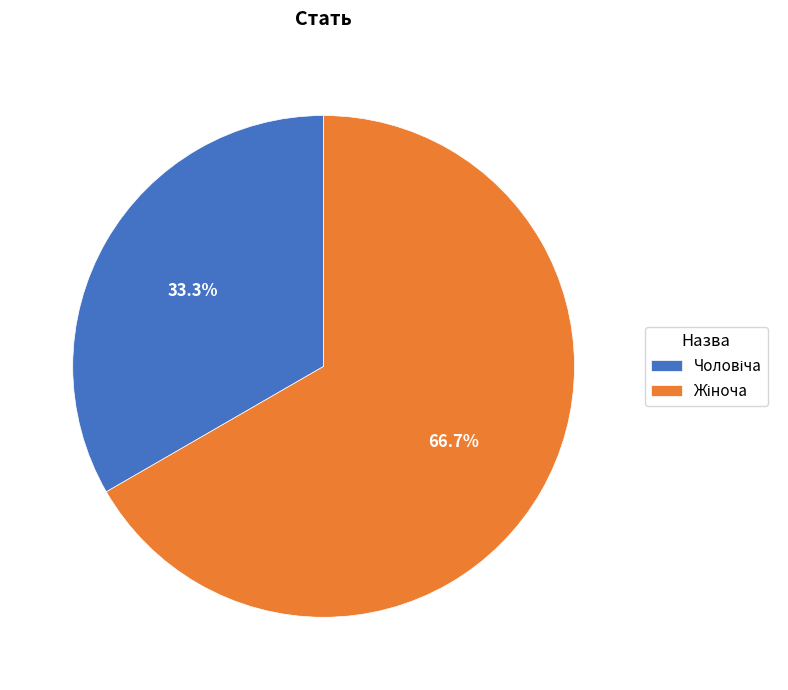

Is there a majority slice in this chart?

Yes